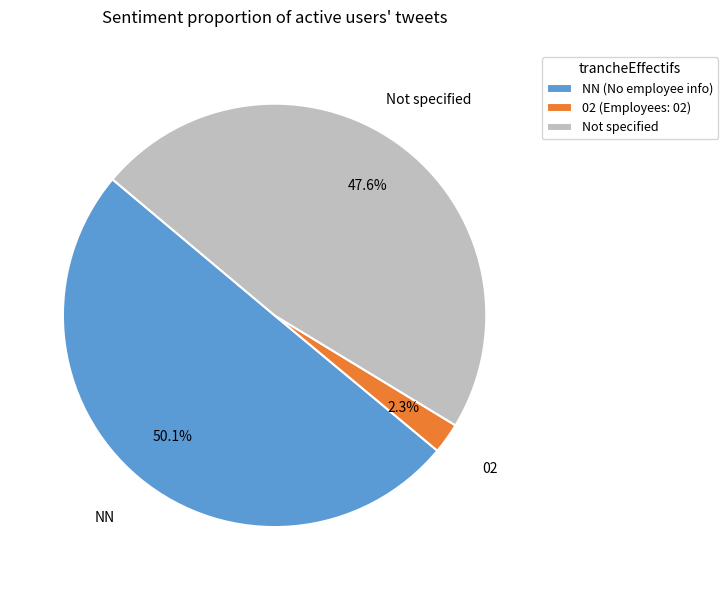

What portion of the pie excludes Not specified?

52.4%